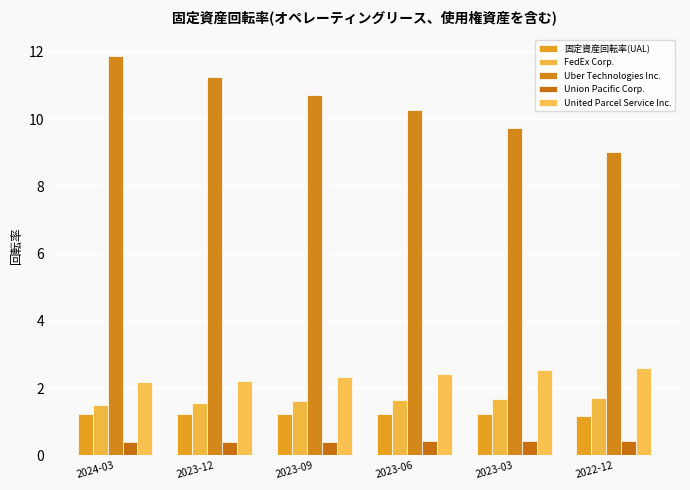

Which series has the widest spread of values?

Uber Technologies Inc.